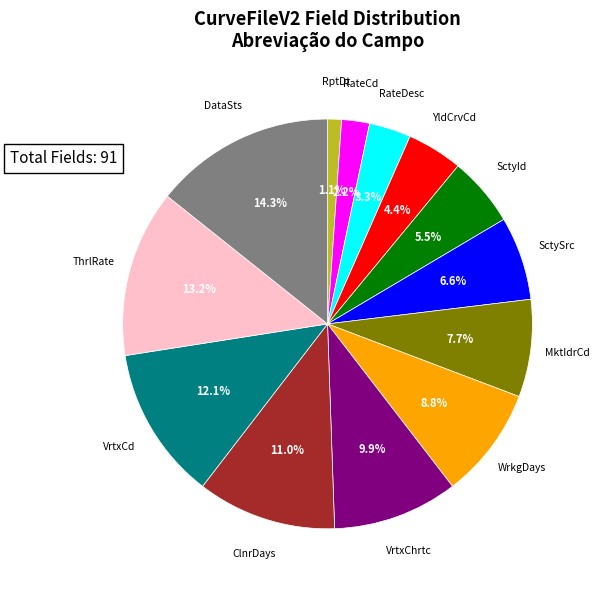

The VrtxChrtc slice represents 18% of the pie. True or false?

False